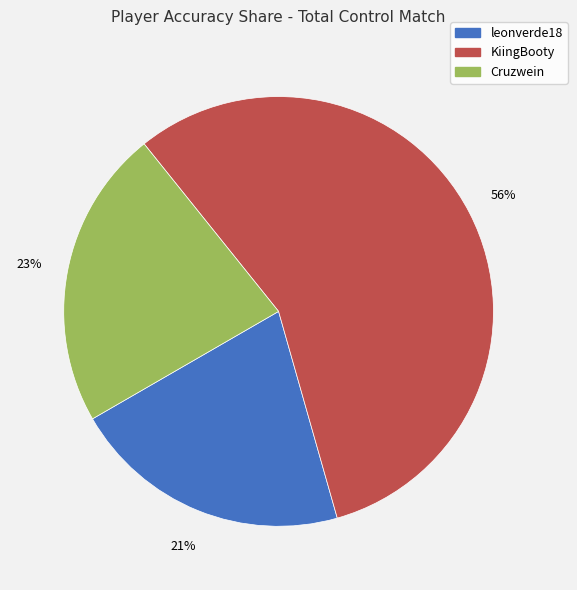

Which slice is the largest?

KiingBooty